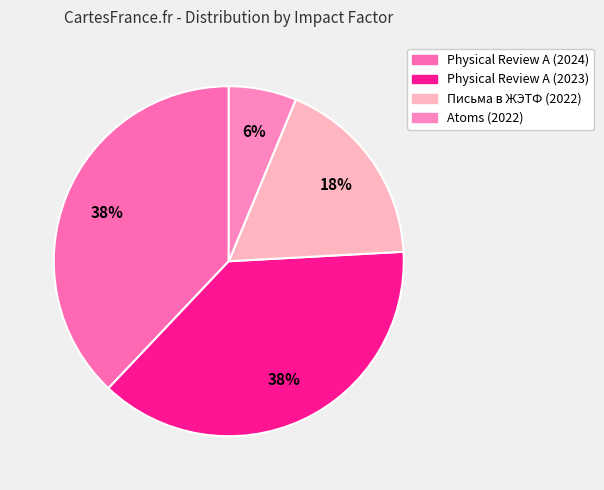

To the nearest percent, what is the difference between the largest and smallest slice percentages?

32%